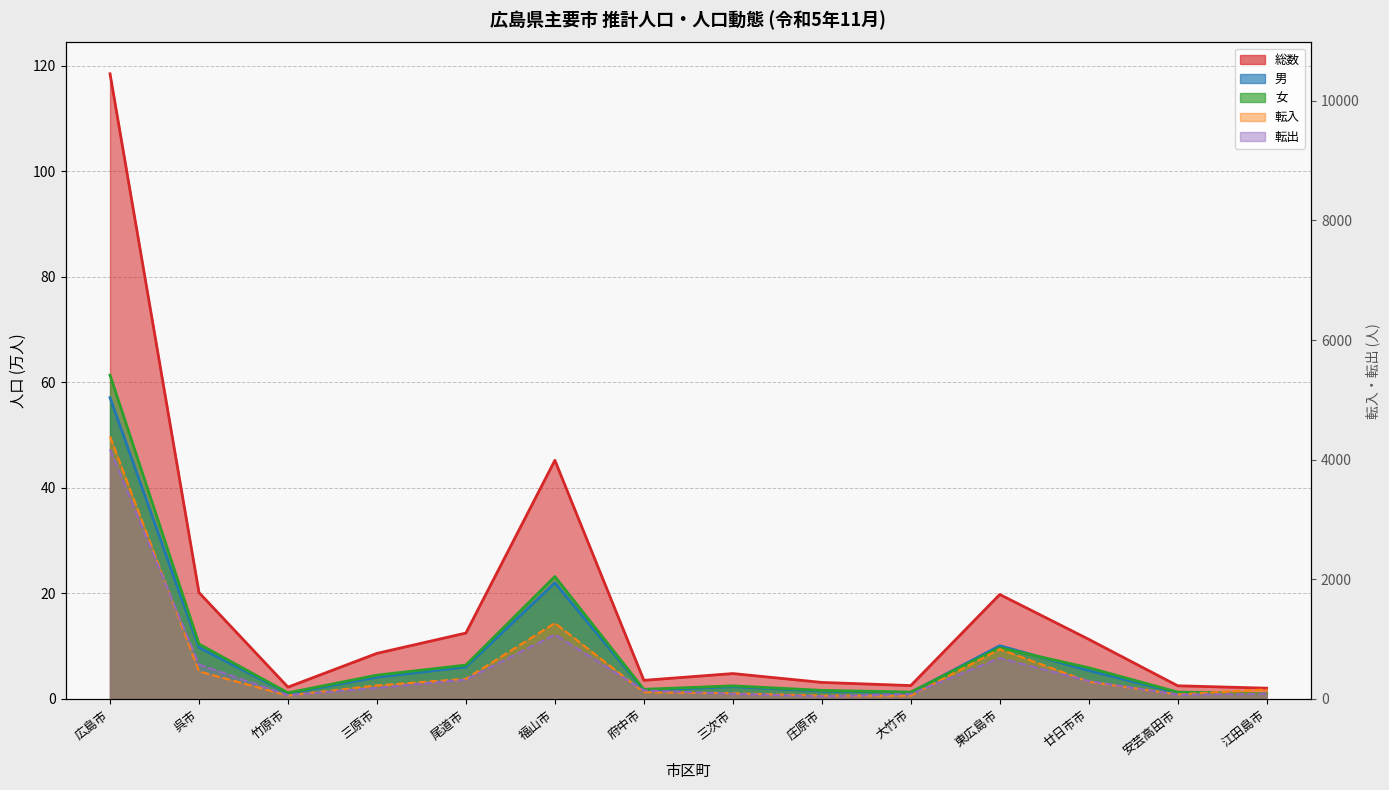

What is the difference between the 女 values at 三原市 and 安芸高田市?

3.2